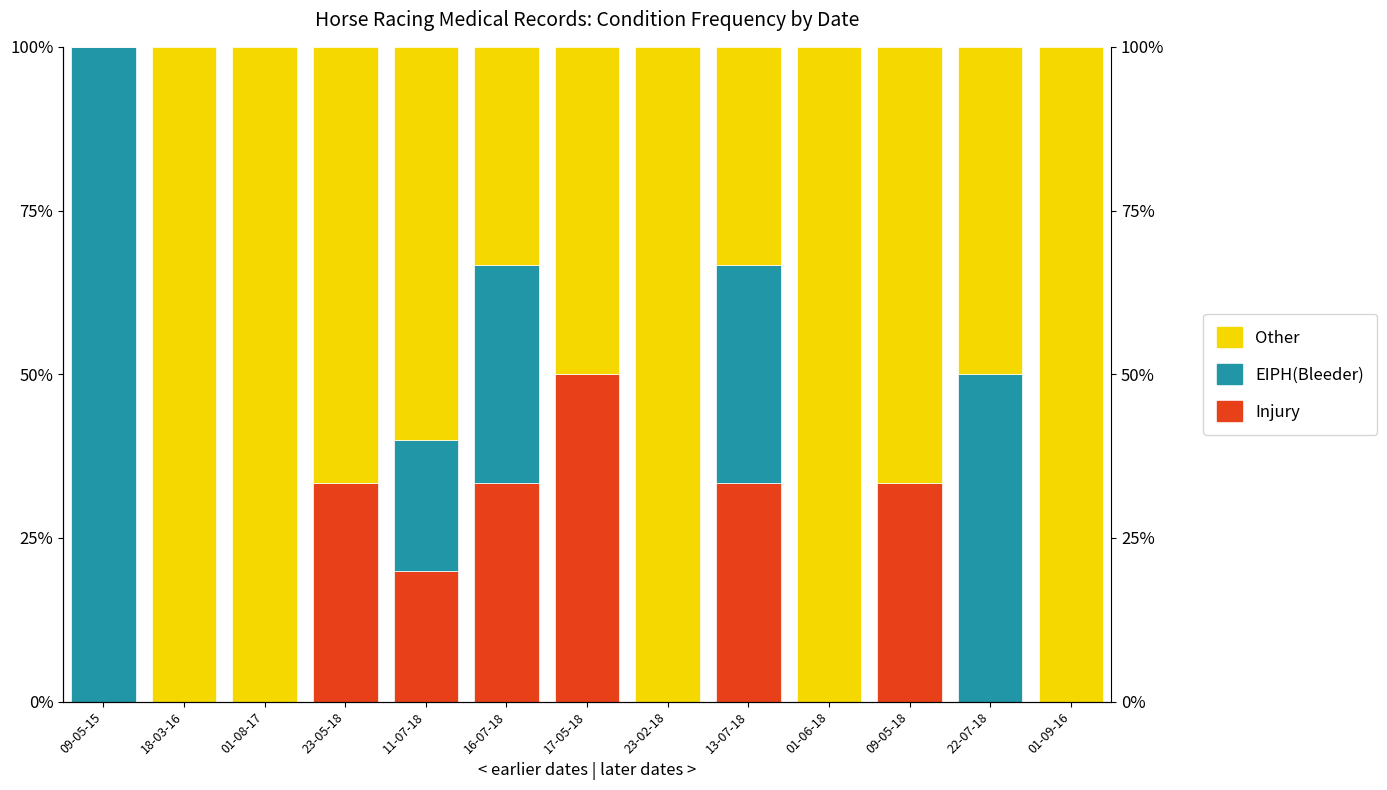

How many Other values are between 50 and 100?

10